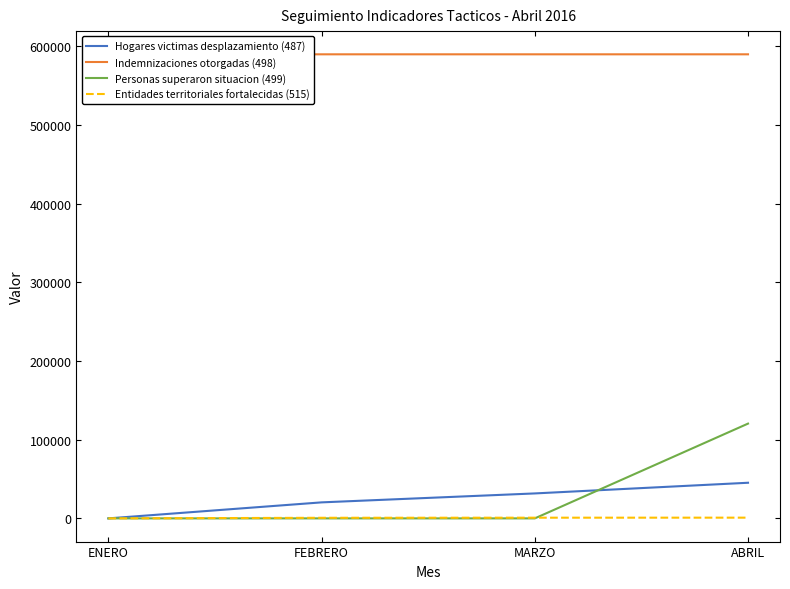

What is the maximum value shown in the chart?

589591